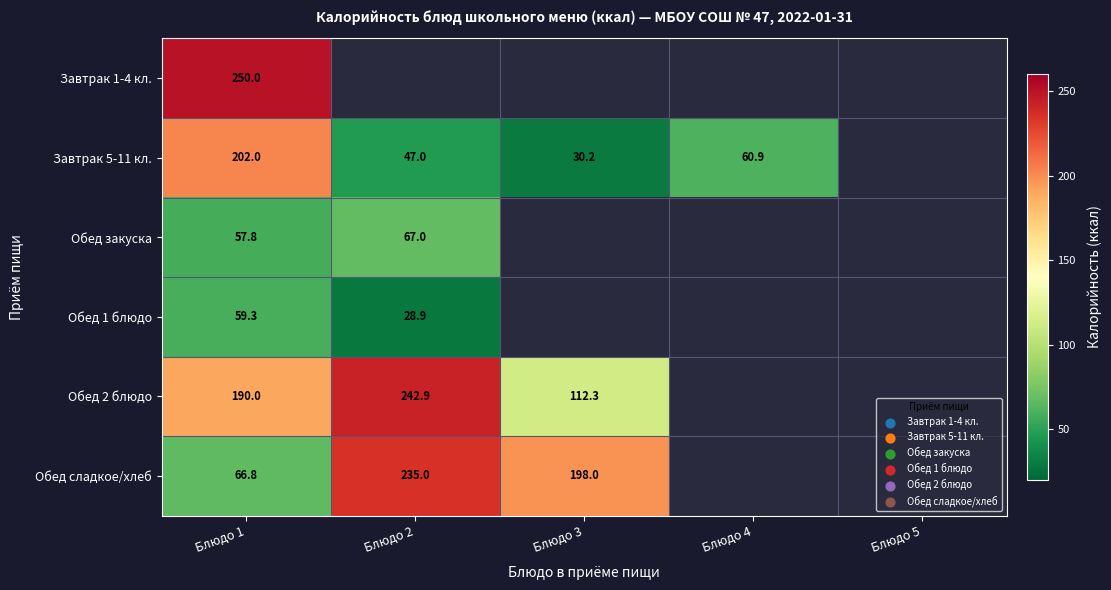

True or false: Обед 1 блюдо has a value of 39.2 at Блюдо 1.

False